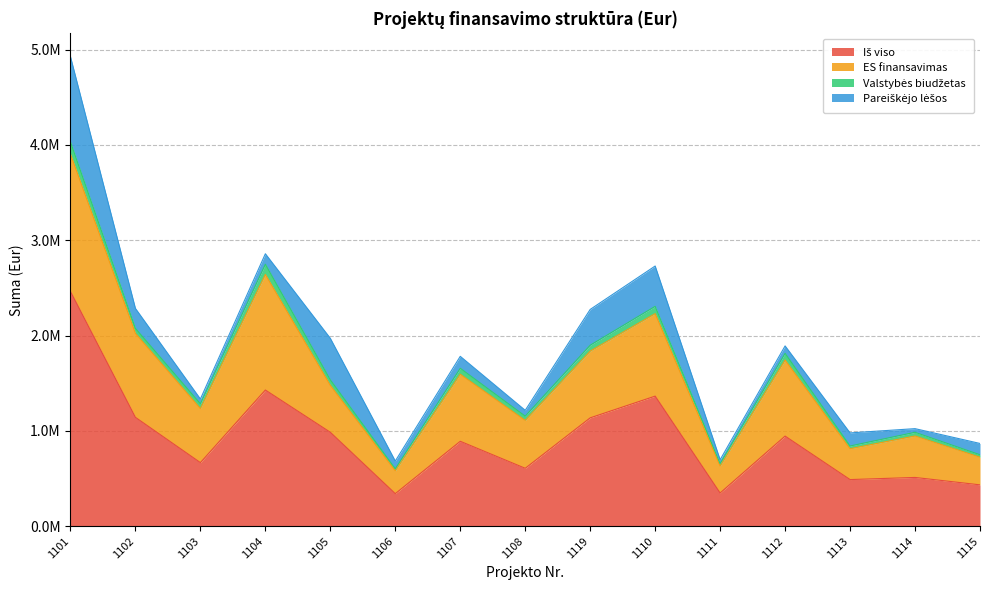

At how many categories does at least one series exceed 947494?

6